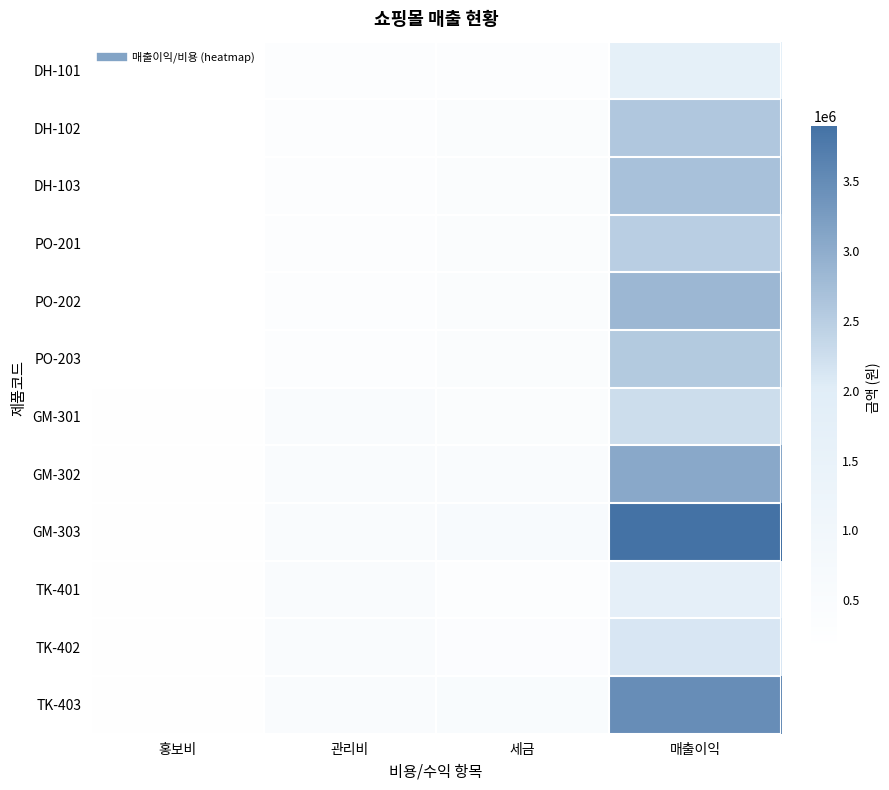

Which series has the largest total across all categories?

GM-303